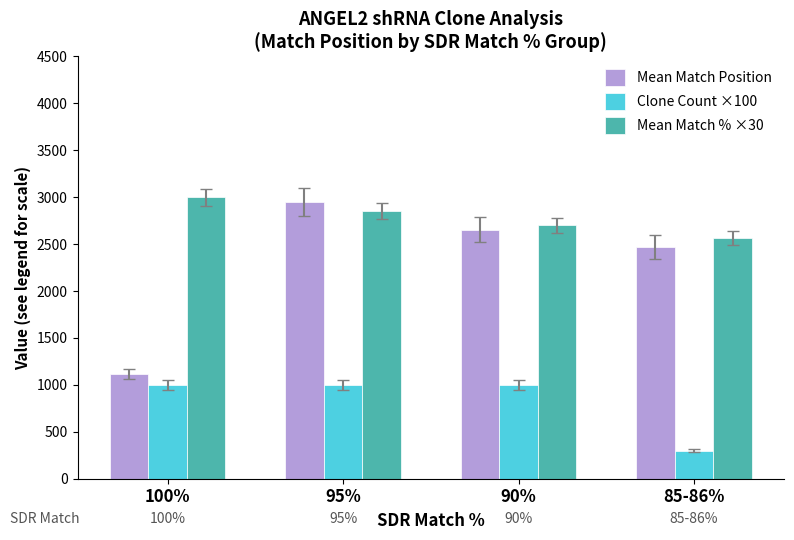

What is the value of the Mean Match Position bar at the 3rd from the left?

2654.3